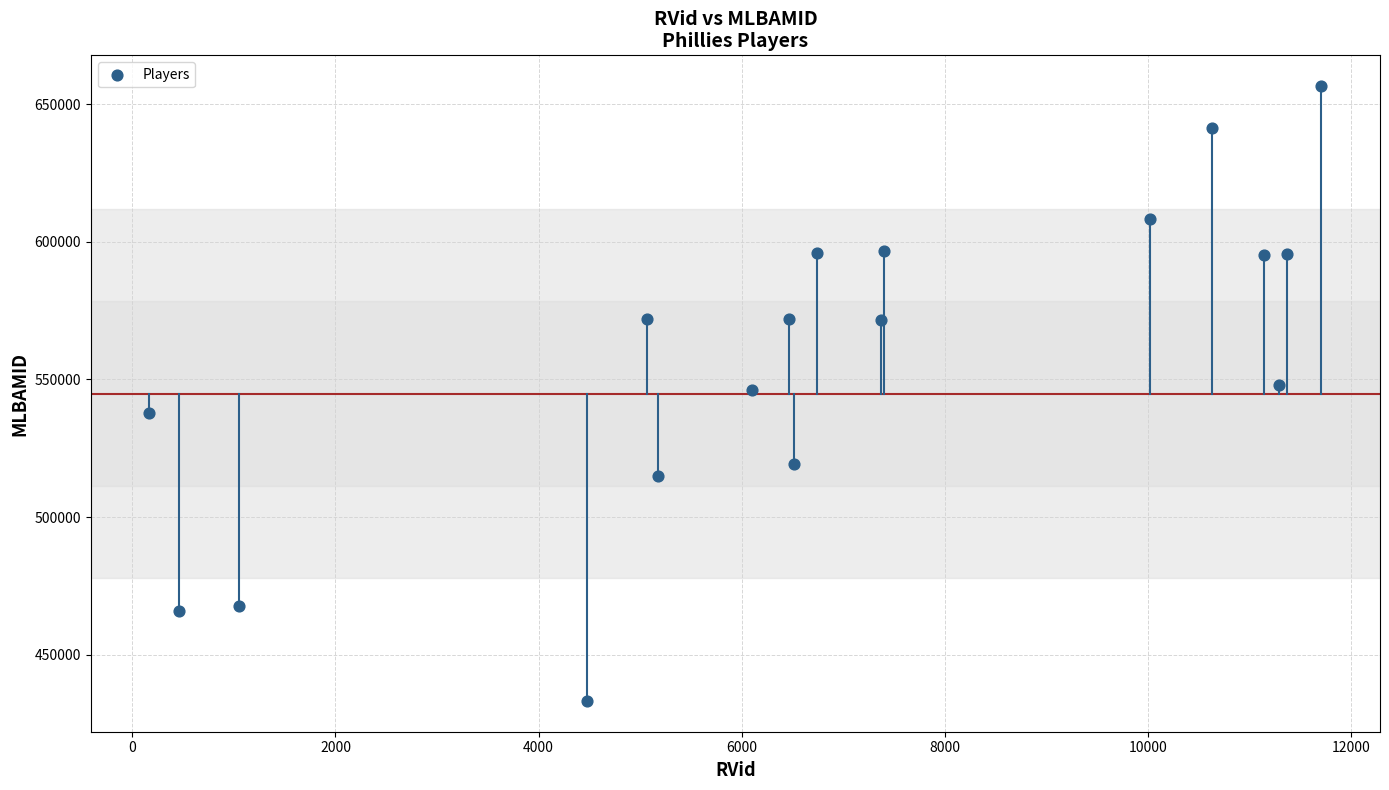

What is the range of Y values (max minus min)?

223338